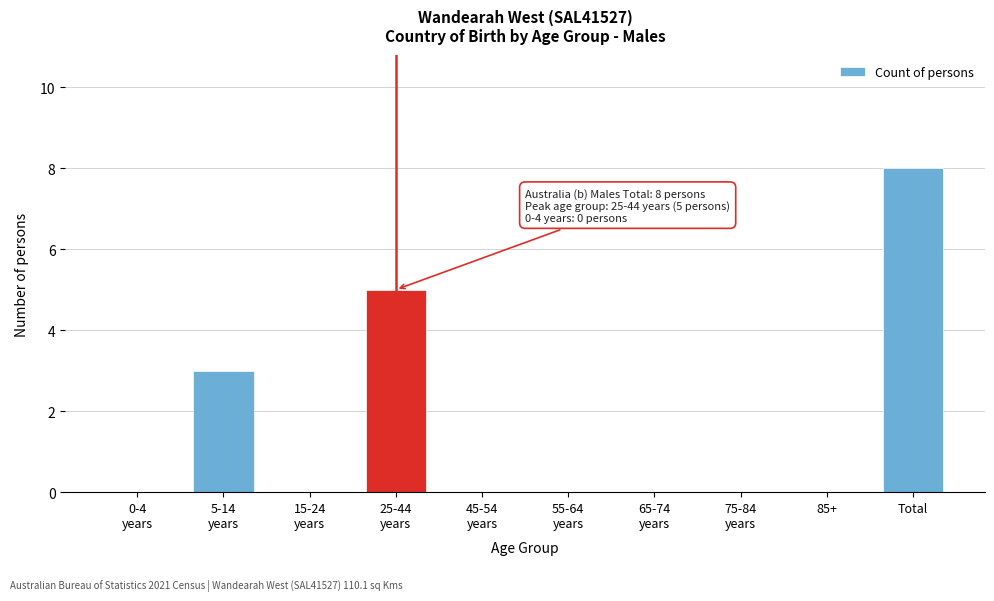

Which label corresponds to the largest value in the chart?

Total